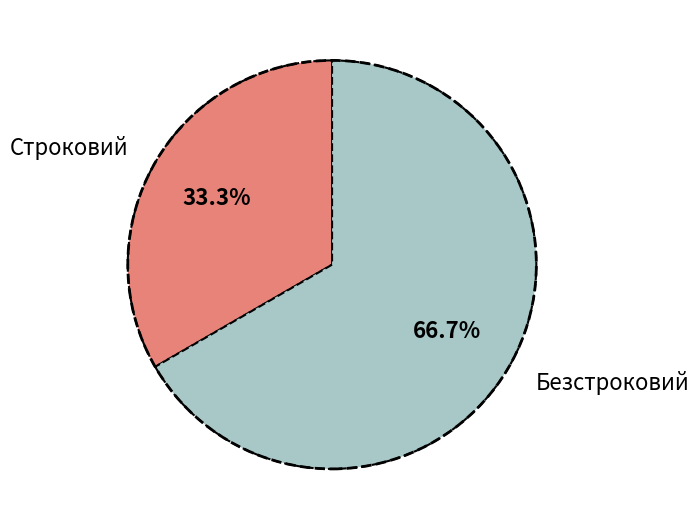

Which has a higher value, Строковий or Безстроковий?

Безстроковий